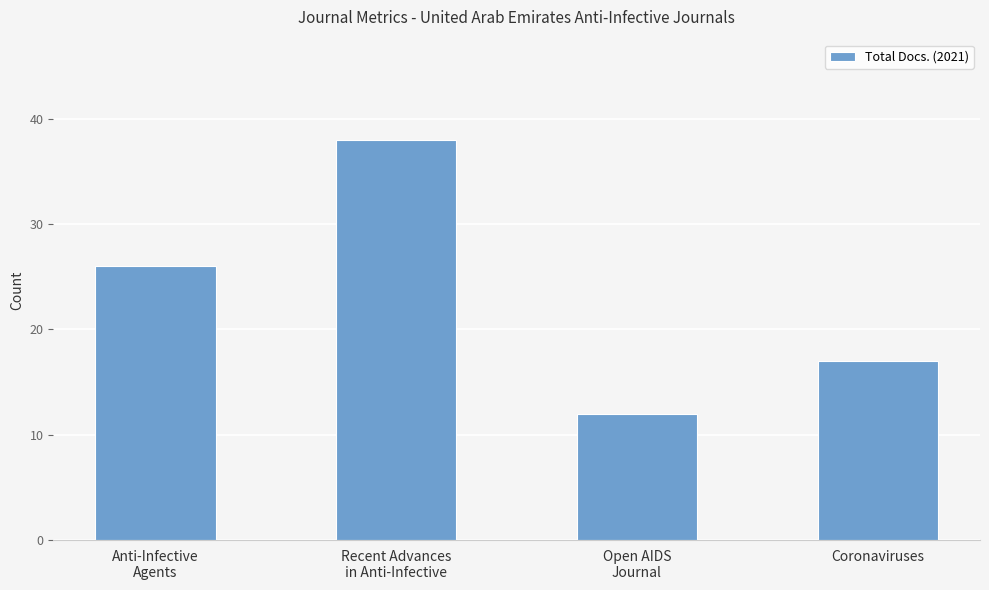

What is the value of the 4th bar from the left?

17